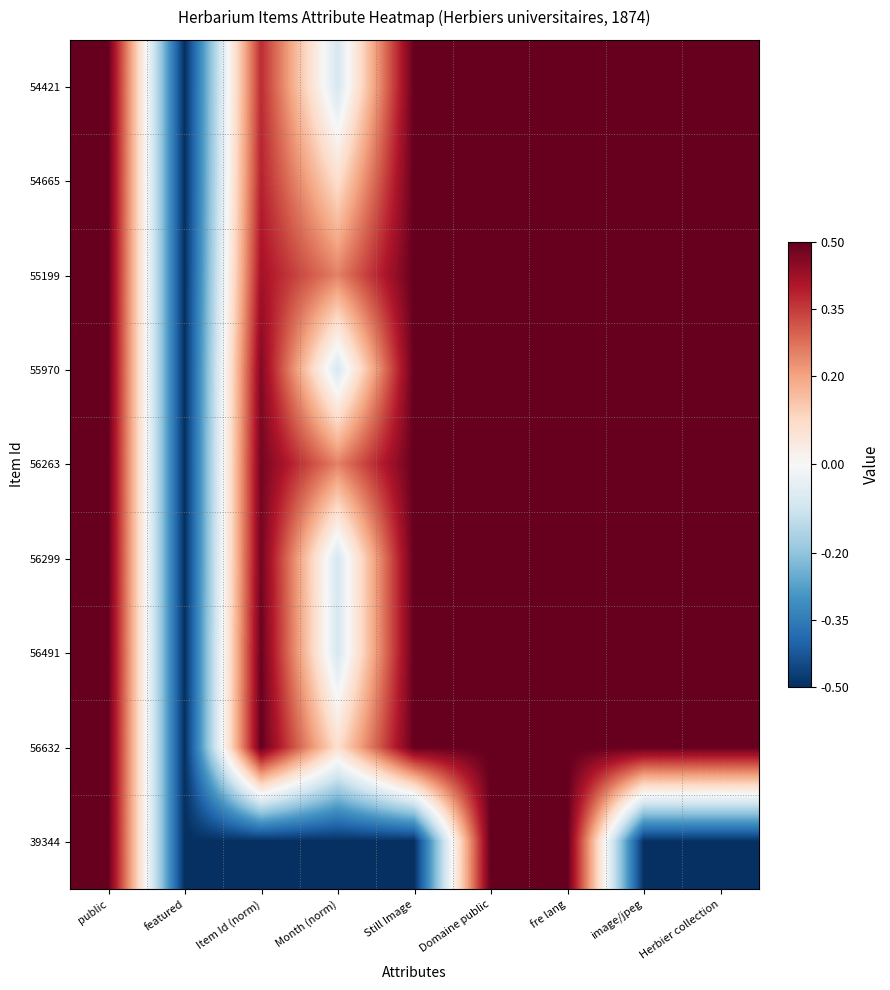

At Herbier collection, list the series in order from smallest to largest.

39344, 54421, 54665, 55199, 55970, 56263, 56299, 56491, 56632